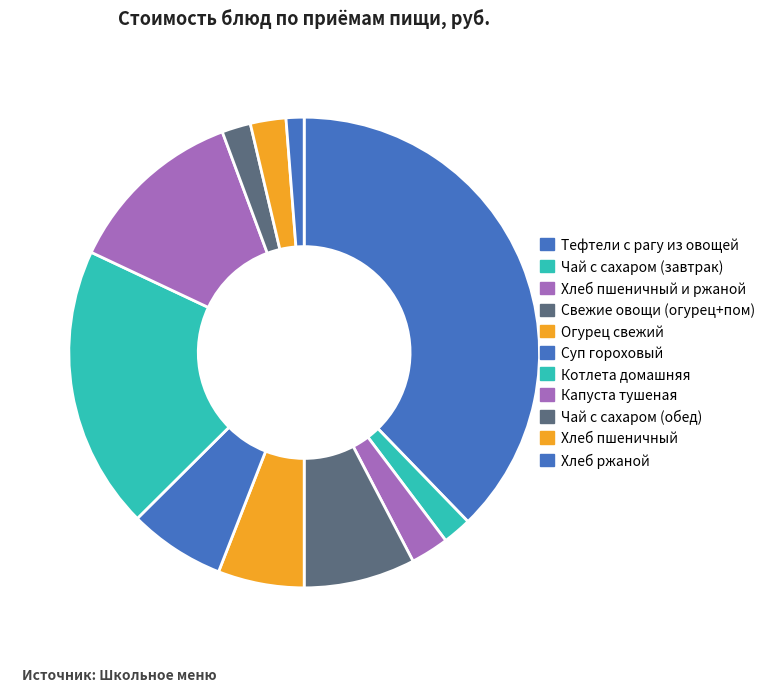

How many slices are in this pie chart?

11